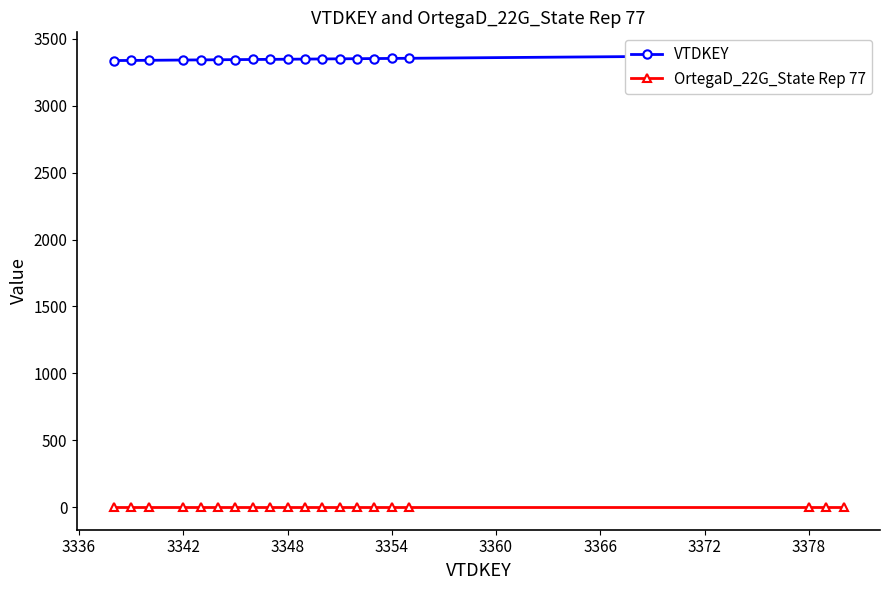

Is the value of VTDKEY at 14 greater than the value of OrtegaD_22G_State Rep 77 at 3330?

Yes